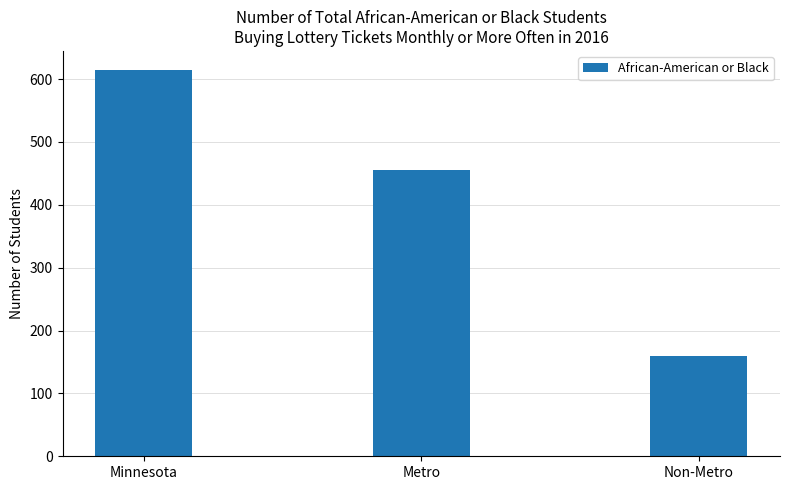

The value at Non-Metro is 258. True or false?

False